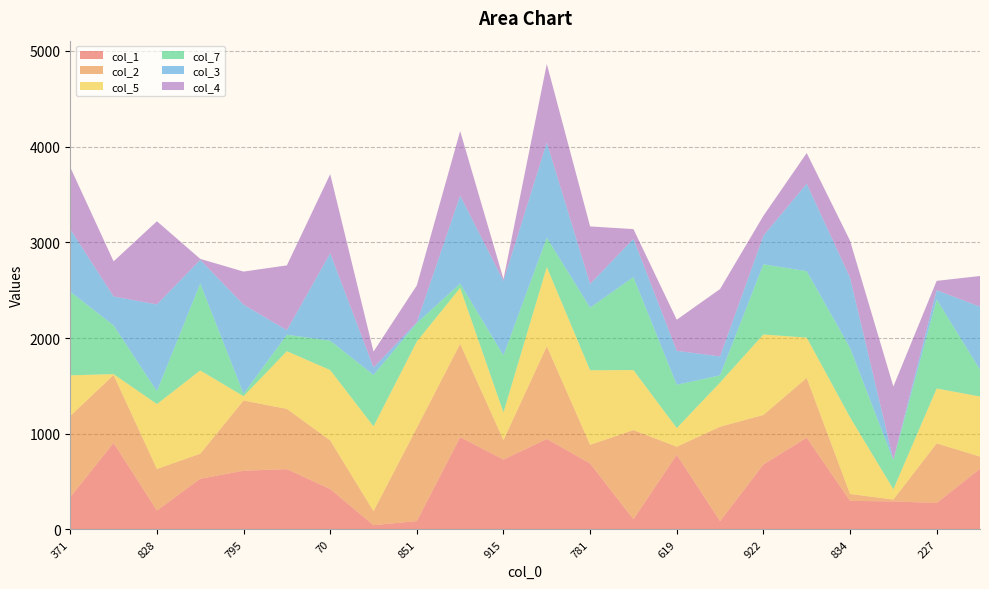

Reading left to right, extract all data points from this chart.

col_1: 337	904	197	529	613	630	422	44	87	963	730	945	689	106	780	86	678	959	298	292	276	633
col_2: 848	710	435	262	734	629	508	147	975	976	203	969	195	932	84	987	518	624	72	20	623	128
col_5: 425	9	678	870	45	603	735	886	902	585	290	828	779	627	195	462	841	421	802	108	573	628
col_7: 873	509	134	909	25	172	307	537	192	45	596	306	654	971	452	75	733	694	725	303	930	281
col_3: 653	302	907	247	932	48	914	78	7	920	777	995	248	400	355	198	299	914	734	6	98	657
col_4: 648	367	869	10	345	677	826	166	387	673	20	821	601	102	325	704	208	321	386	764	97	321